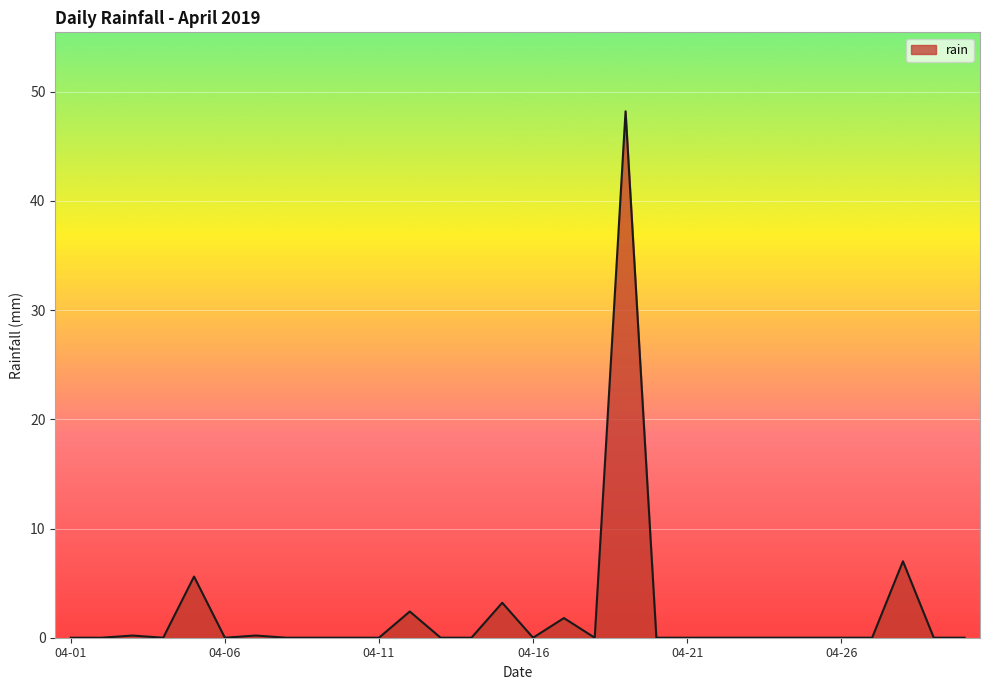

What is the difference between the maximum and minimum values?

48.2